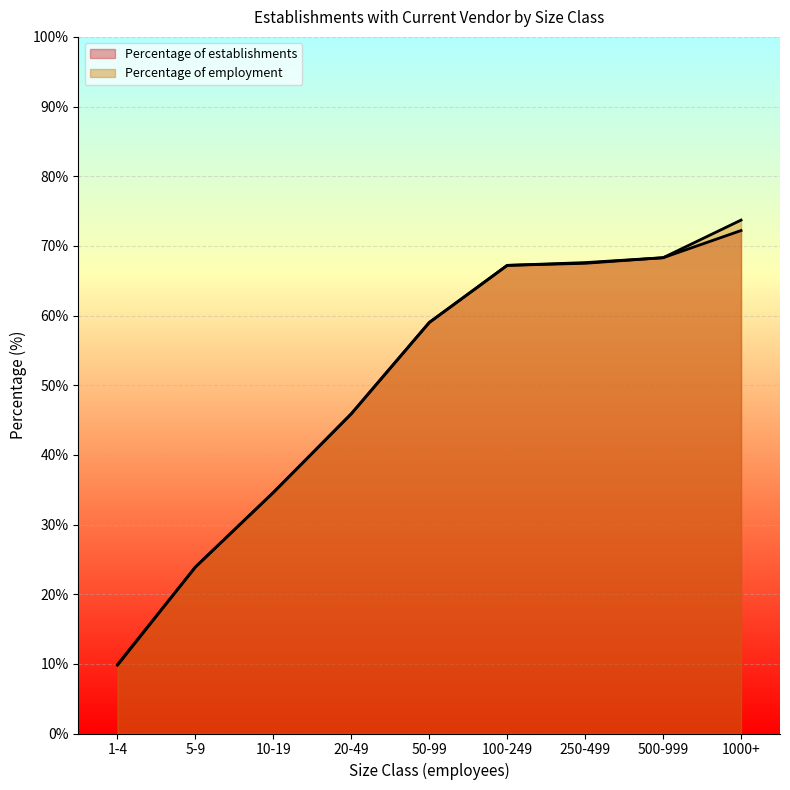

What is the label of the 1st point from the left?

1-4